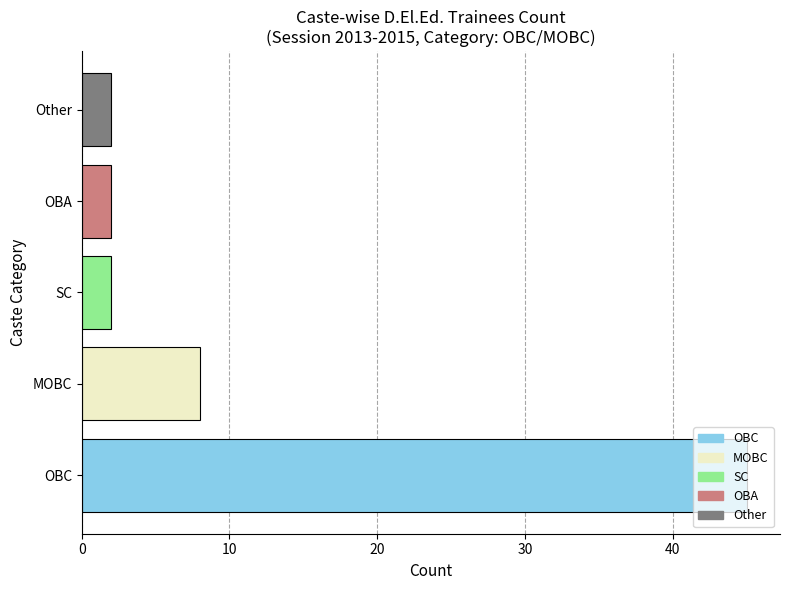

What is the difference between the maximum and minimum values?

43